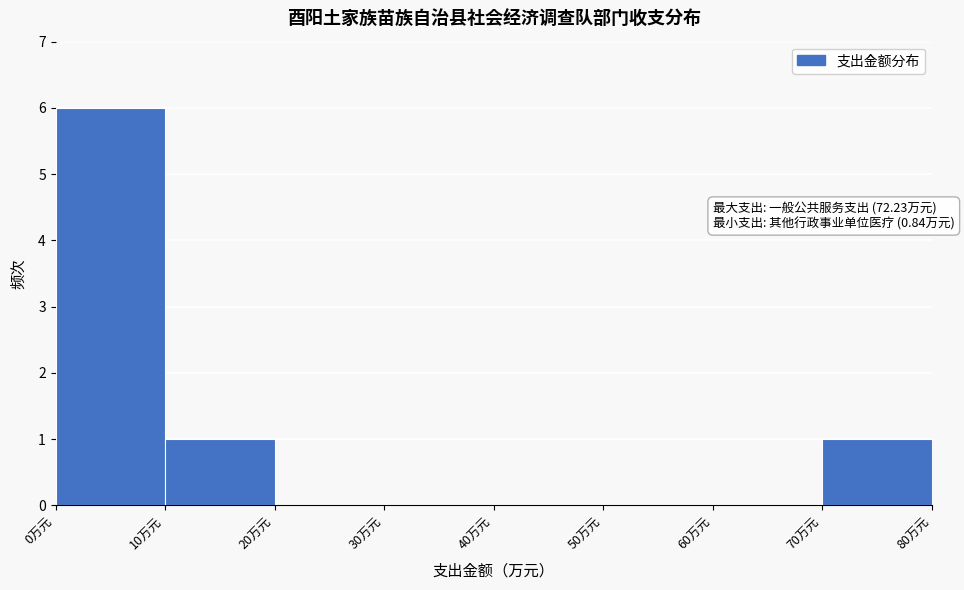

Over which range of the x-axis is the bar tallest?

0 to 10